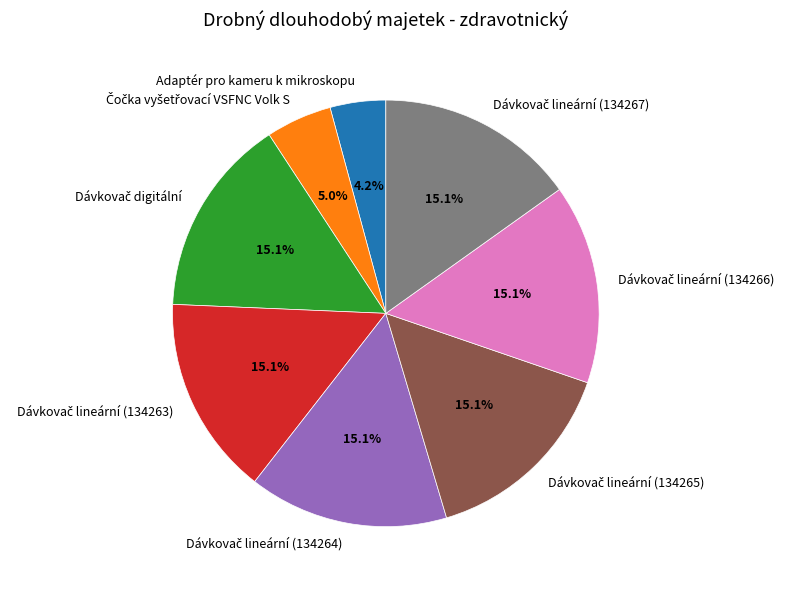

What percentage is NOT represented by Adaptér pro kameru k mikroskopu?

95.8%